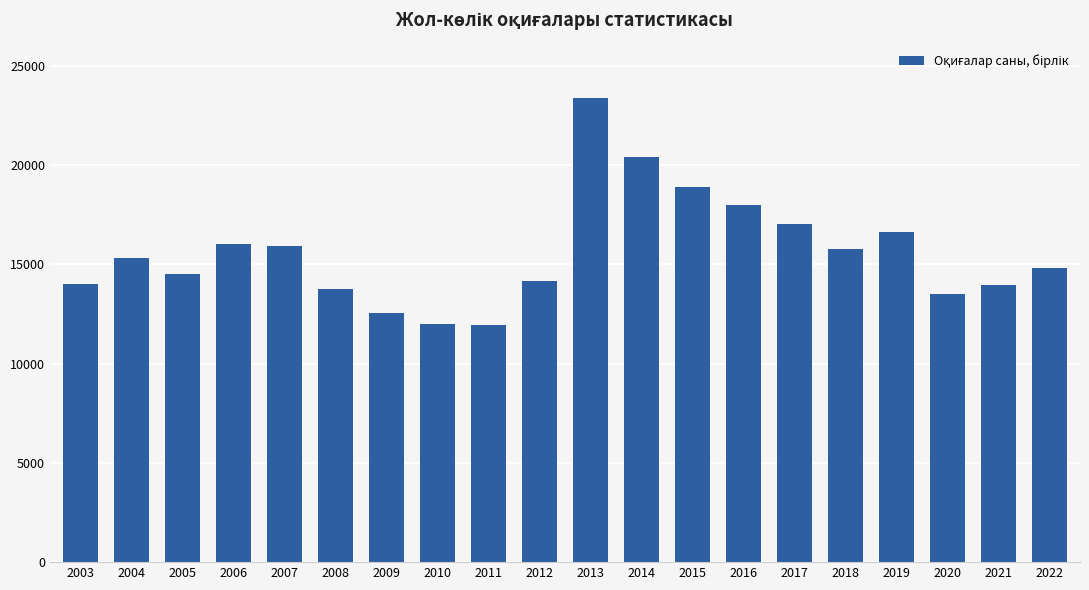

What is the value of the 18th bar from the left?

13515